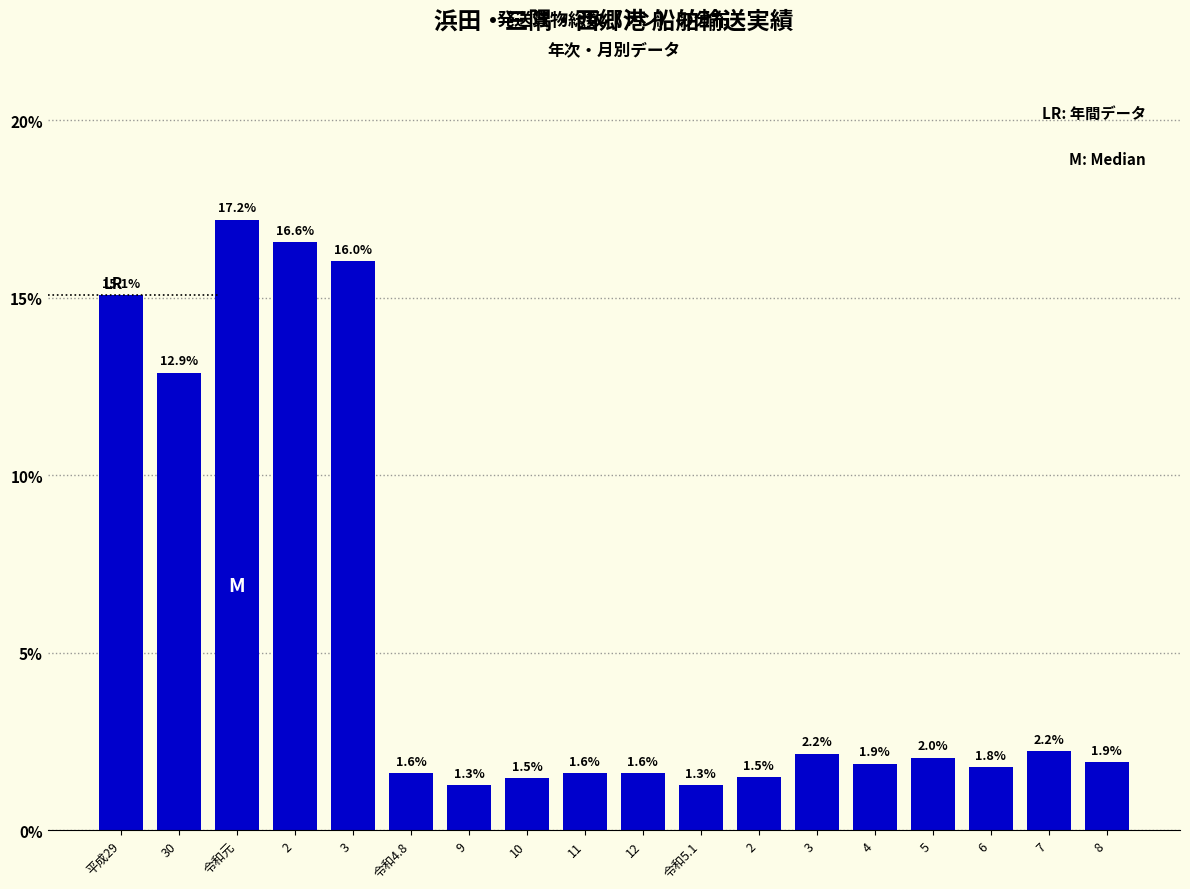

Are the bars horizontal?

No